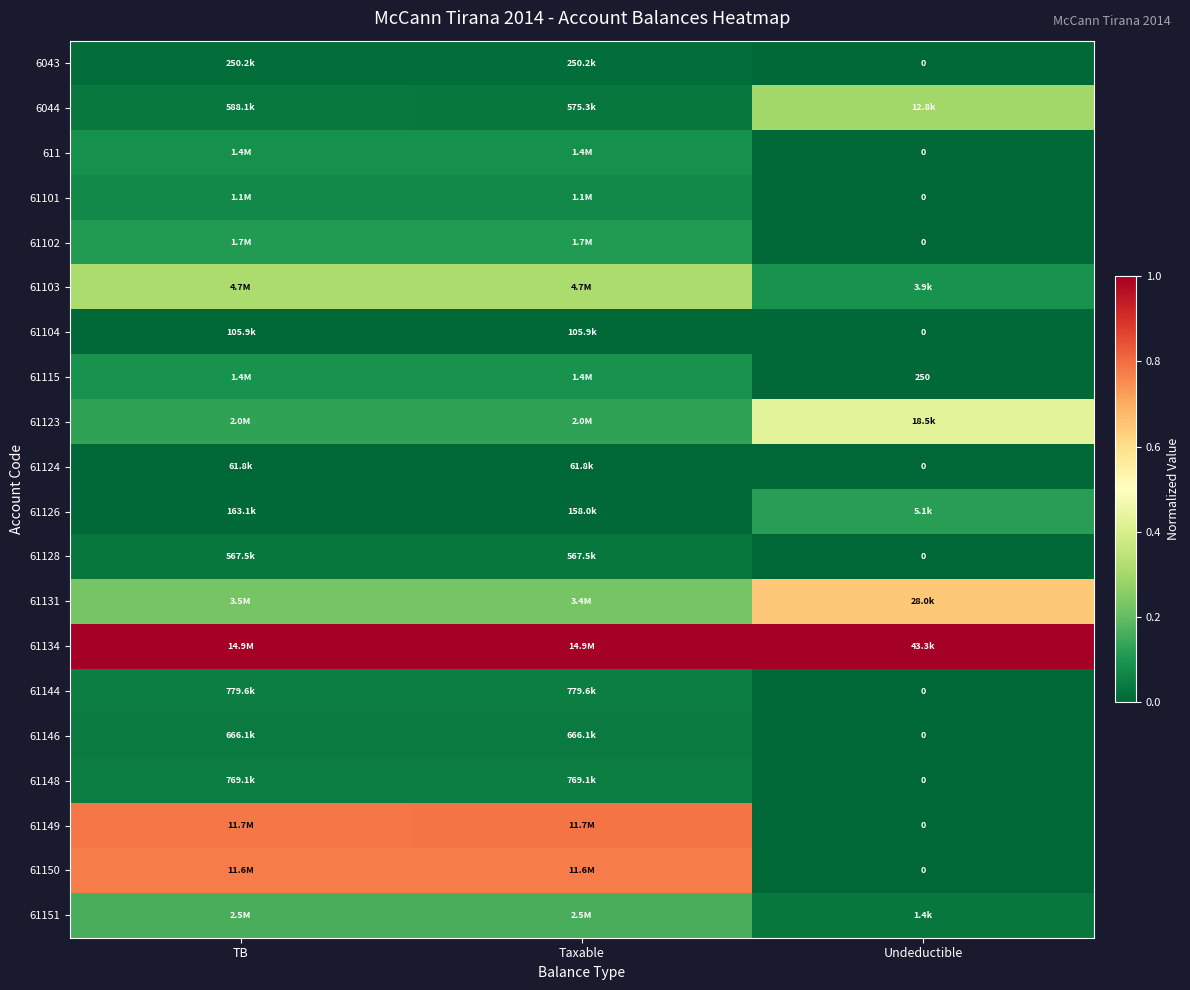

Is the value of 61115 at Undeductible greater than the value of 6043 at Taxable?

No